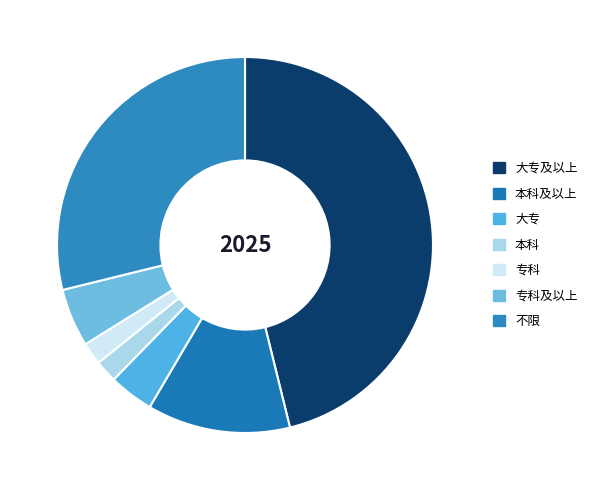

How many segments does this pie chart have?

7